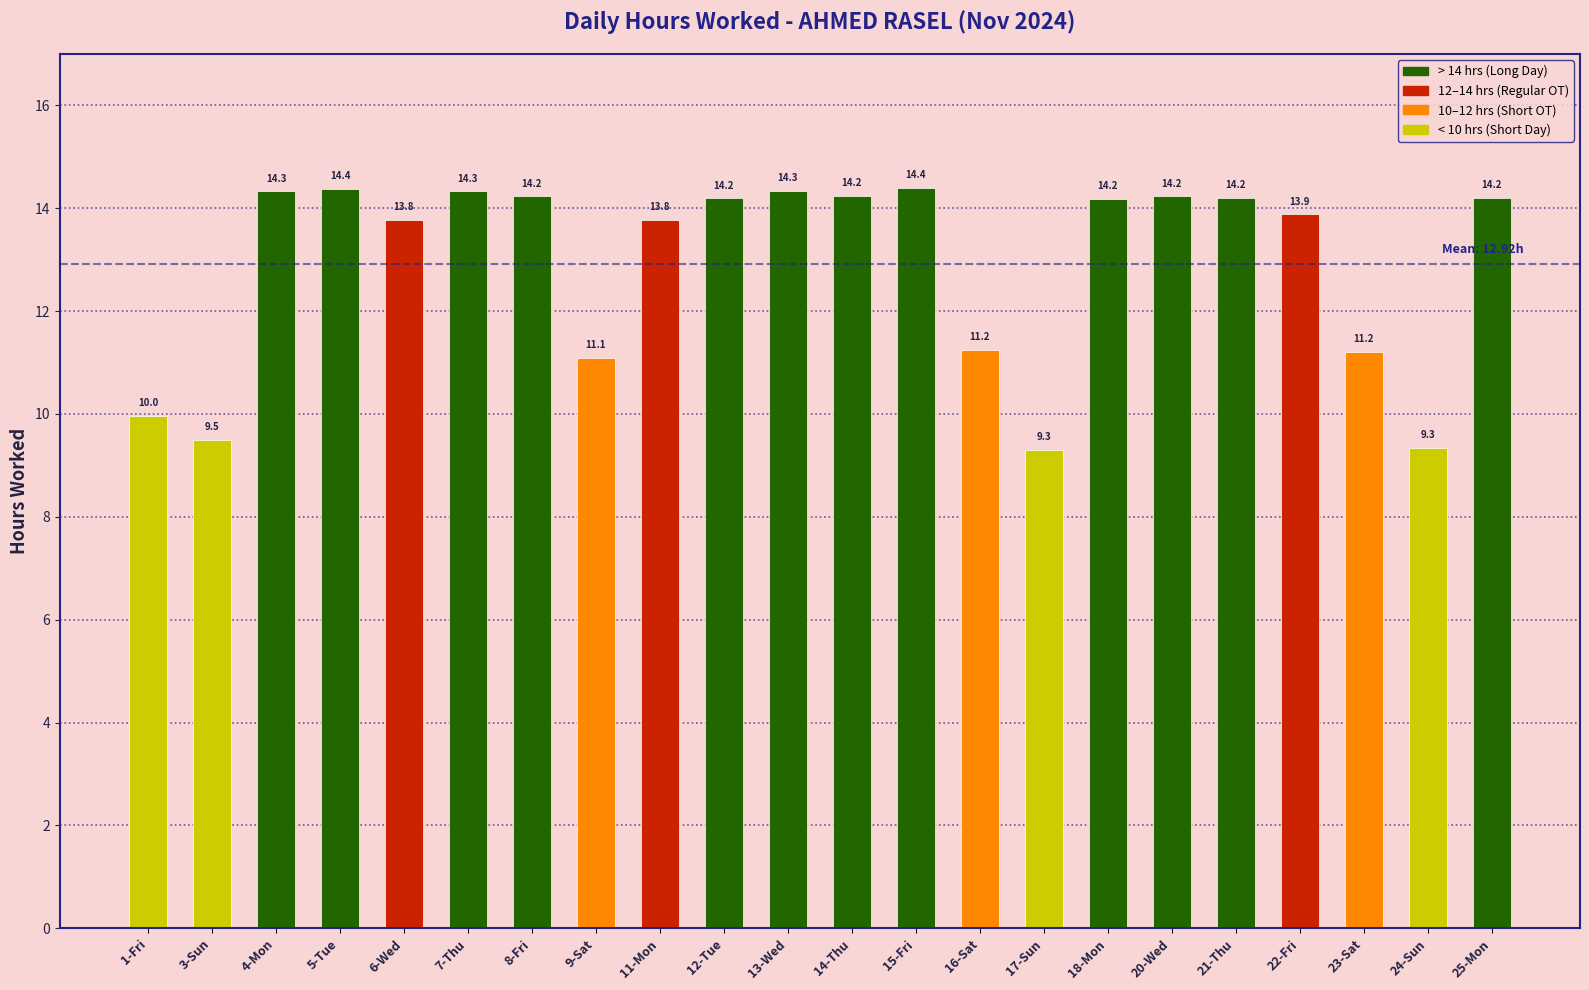

At which label does the data first exceed 14?

4-Mon